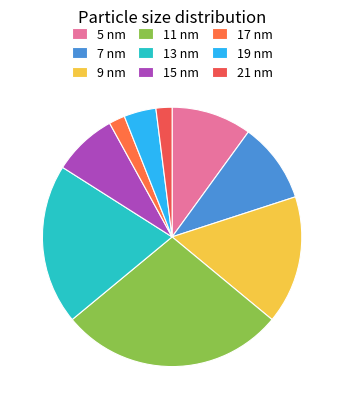

True or false: 19 nm accounts for 1% of the total.

False